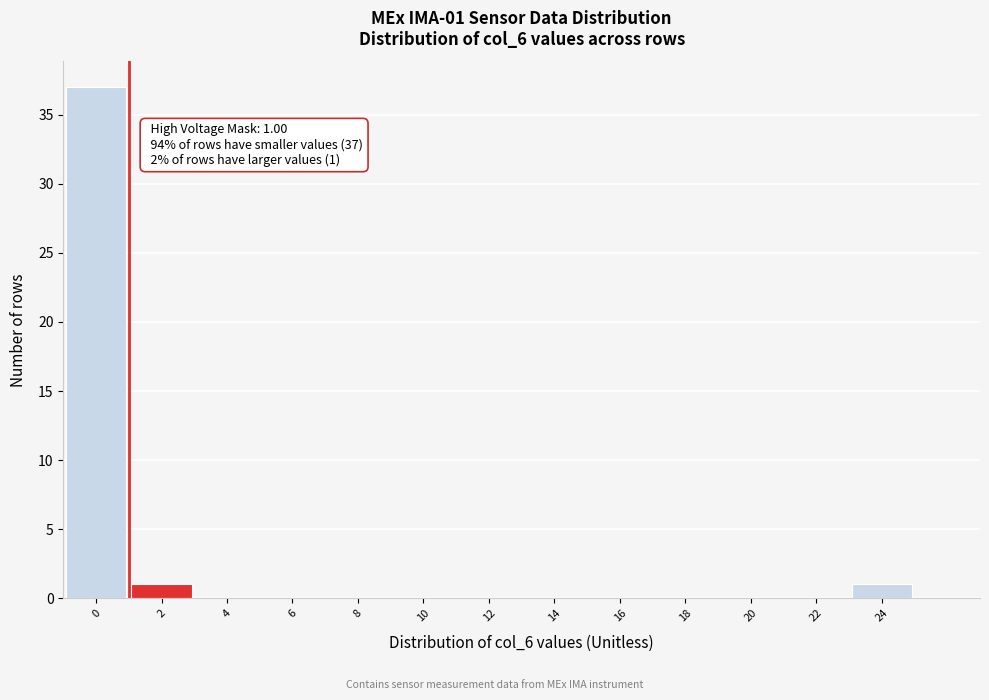

Which range on the x-axis has the tallest bar?

-1 to 1